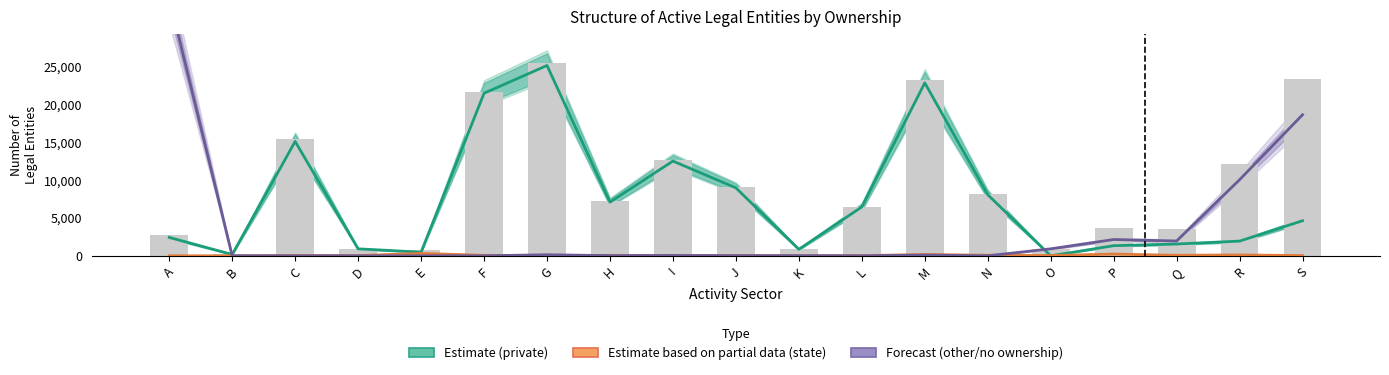

The Estimate based on partial data (state) series shows 30 at F. True or false?

False